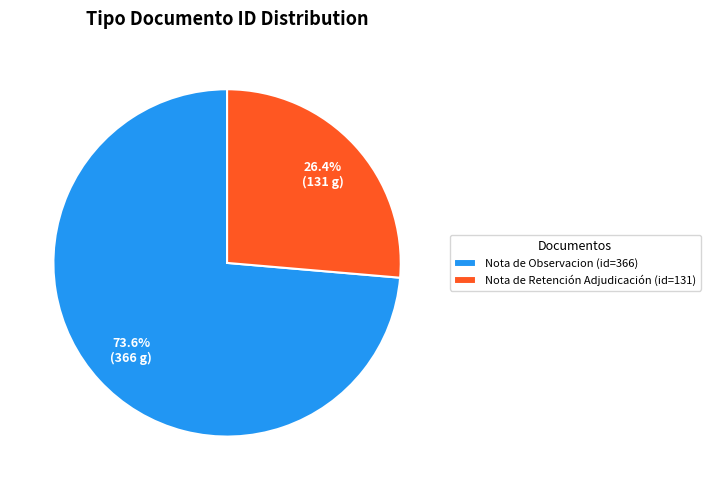

Which category has the biggest portion of the pie?

Nota de Observacion (id=366)